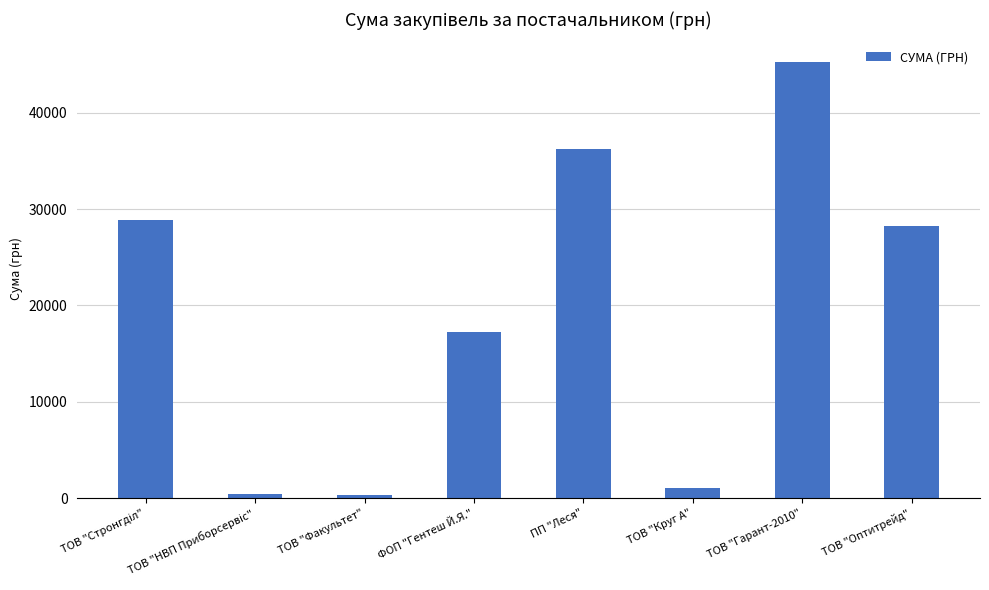

The value at ТОВ "Круг А" is 1062.2. True or false?

True